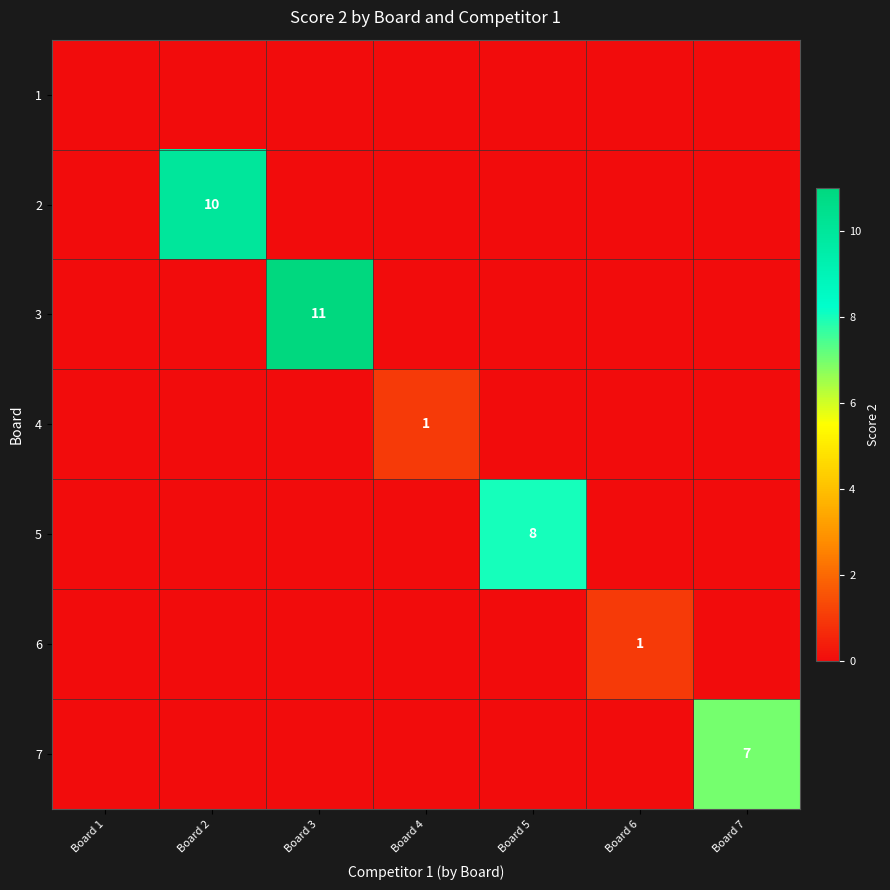

List the series in order of their peak value, lowest first.

1, 4, 6, 7, 5, 2, 3